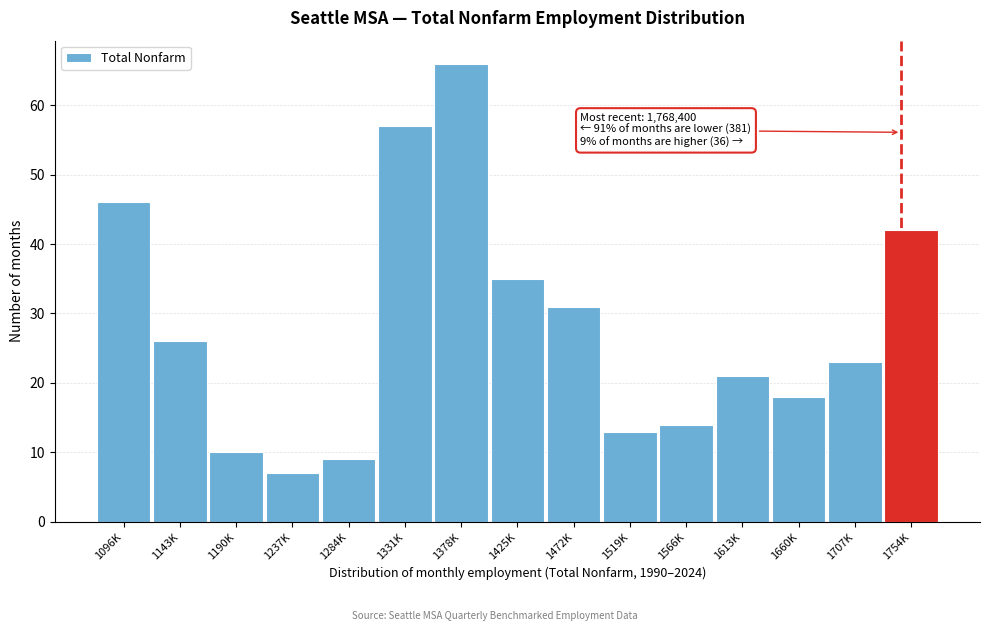

Reading left to right, extract all data points from this chart.

46	26	10	7	9	57	66	35	31	13	14	21	18	23	42